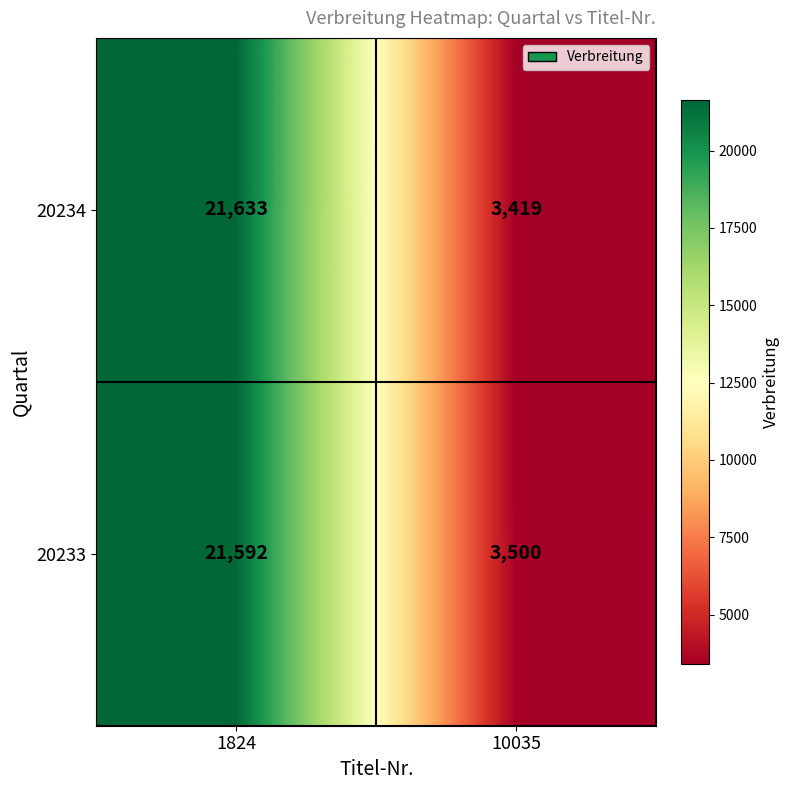

Is it true that 20234 equals 3419 at 10035?

True